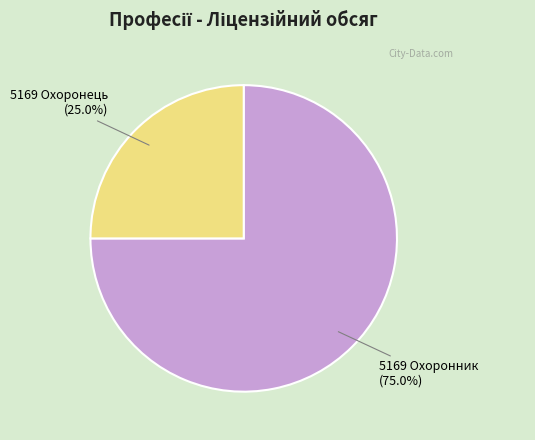

To the nearest percent, what percentage of the pie is 5169 Охоронець?

25%